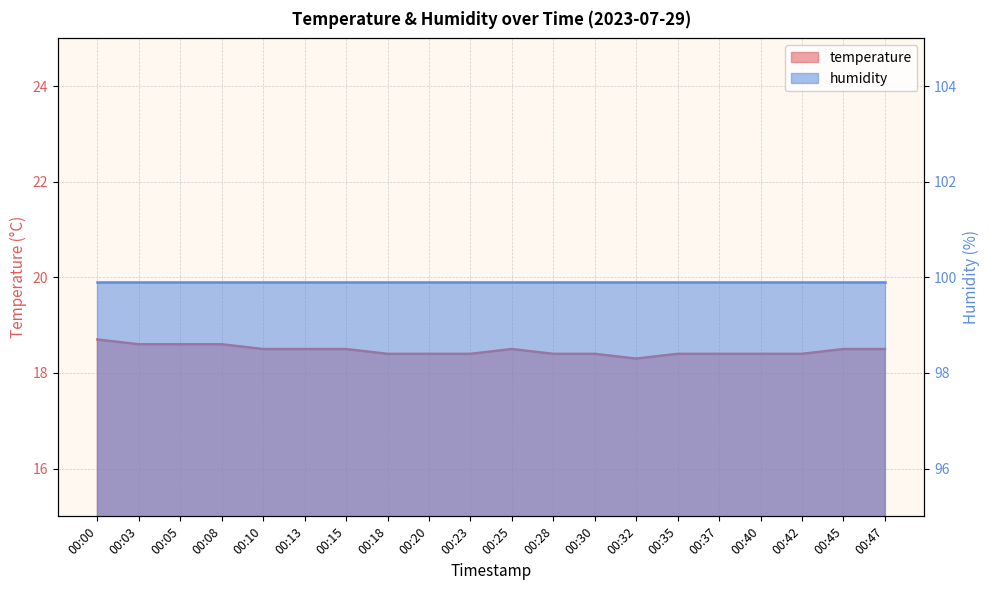

At which category does the chart reach its minimum across all series?

00:32